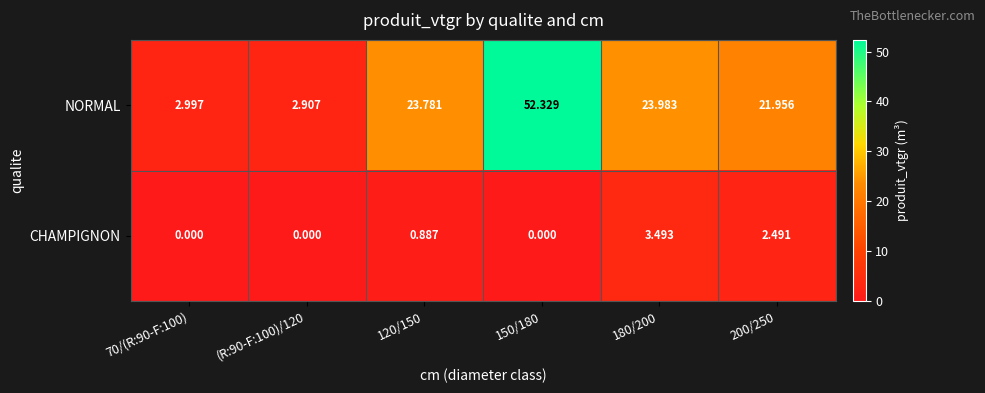

Which series has the largest range (max minus min)?

NORMAL